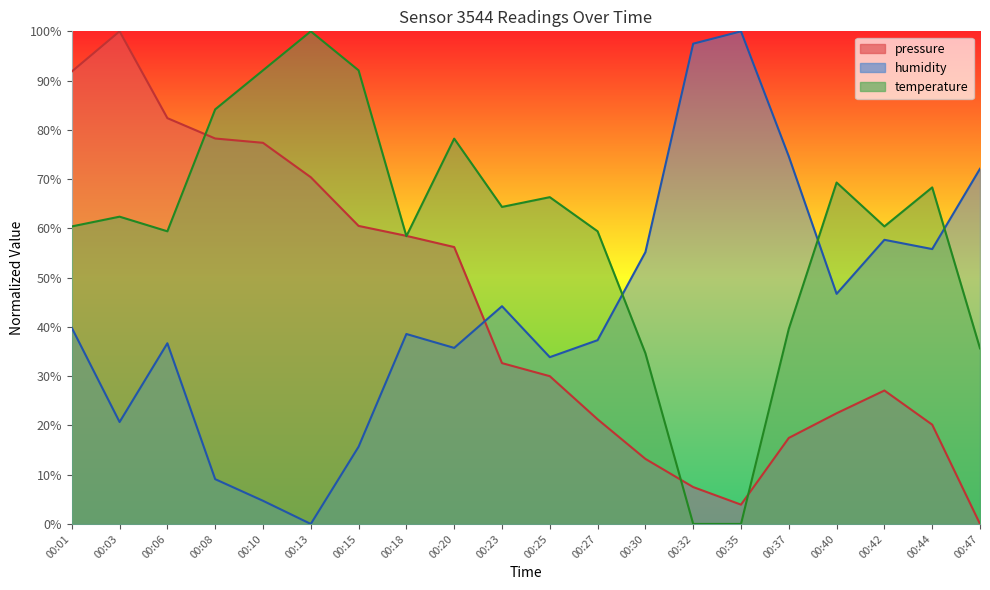

How many lines are shown in the chart?

3